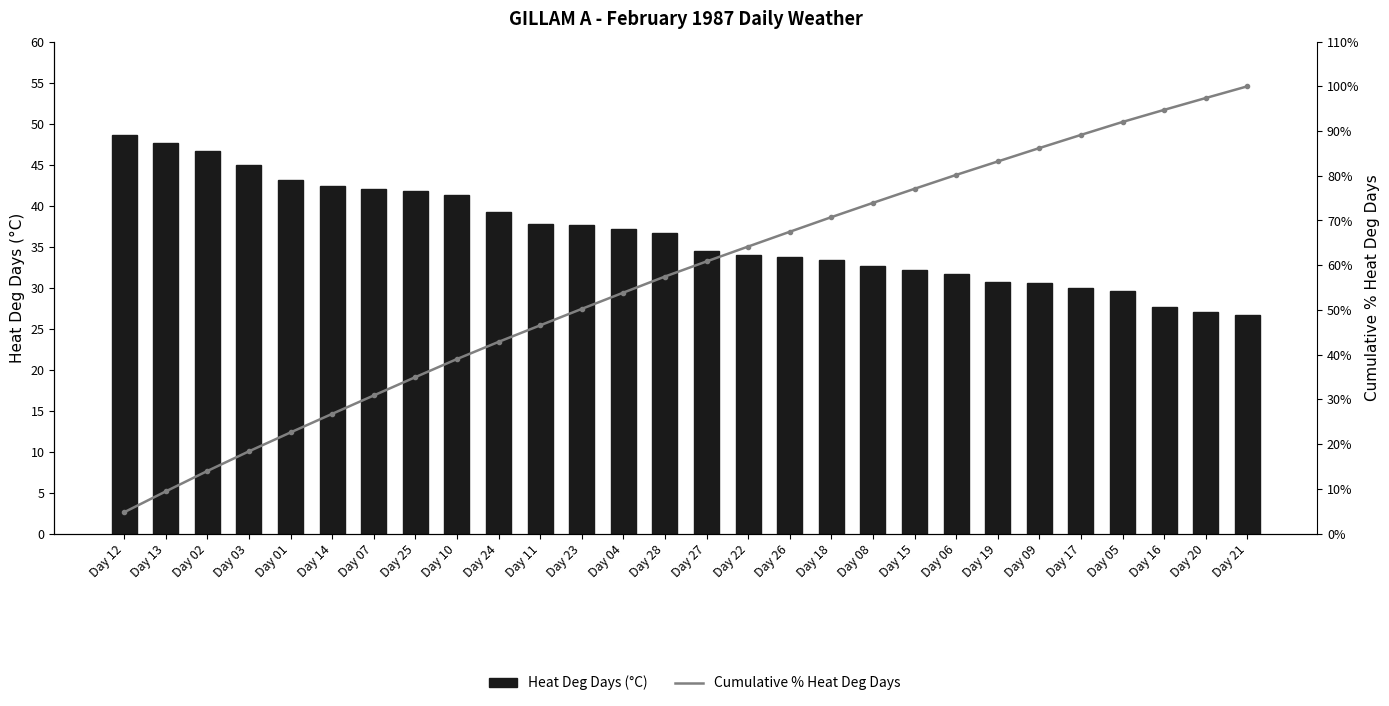

At which label does Cumulative % Heat Deg Days reach its minimum?

Day 12